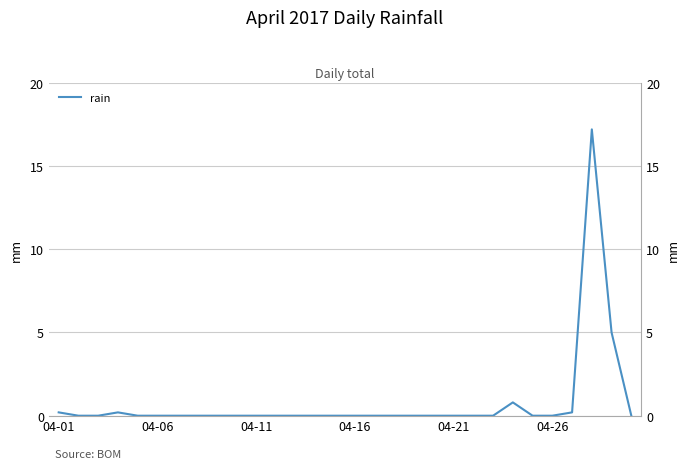

Which category has the lowest value across all series?

04-06